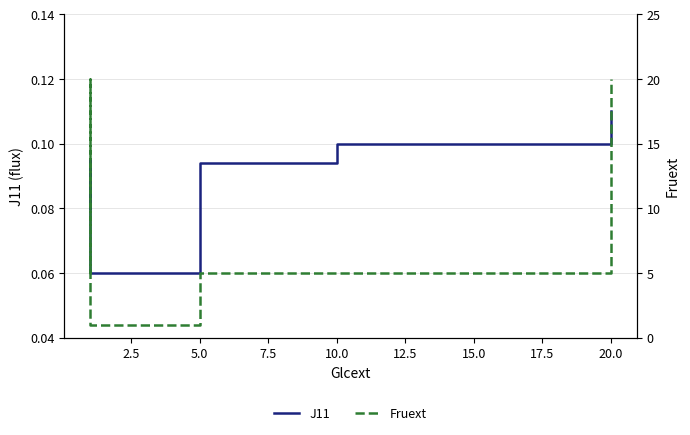

Rank the series at 5.0 from lowest to highest value.

J11, Fruext